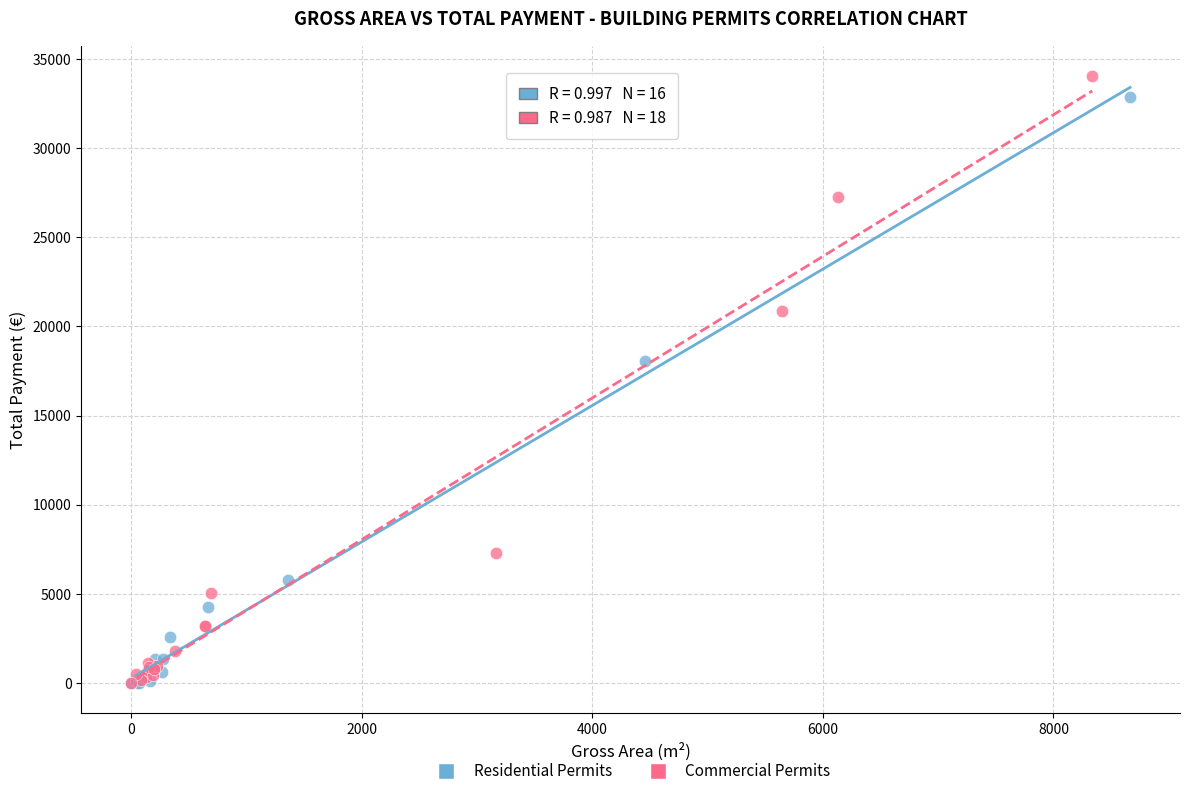

What are all the series names shown in the legend?

Residential Permits, Commercial Permits